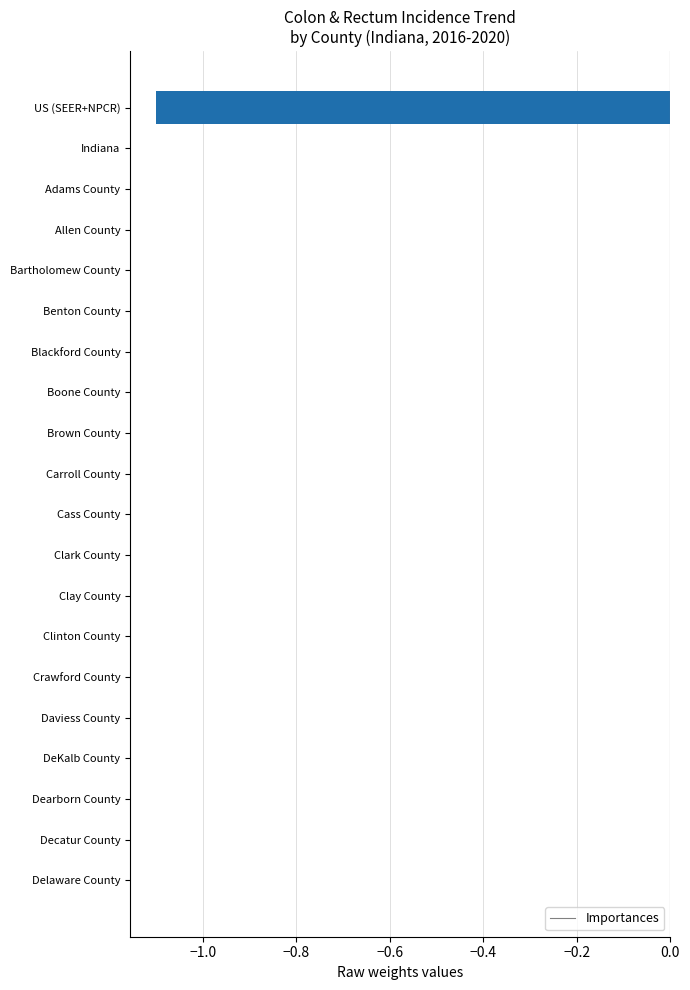

The value at Dearborn County is 0.7. True or false?

False